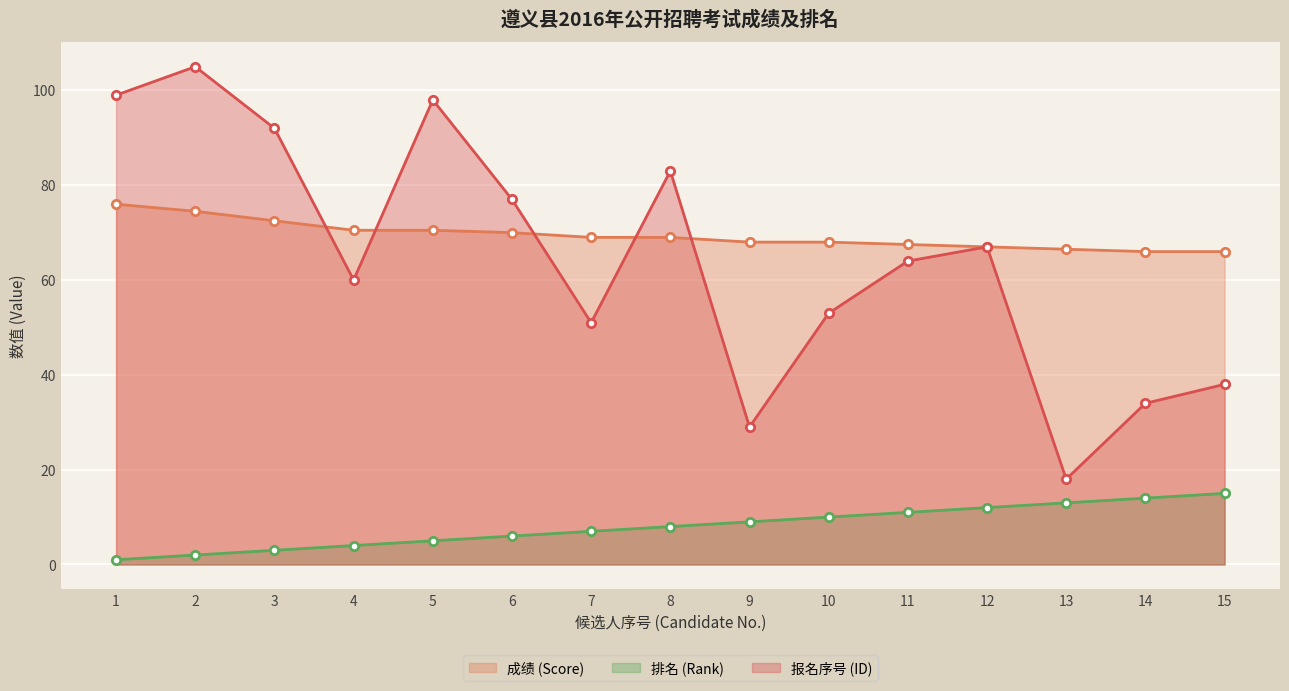

True or false: 成绩 (Score) and 排名 (Rank) cross at least once.

False